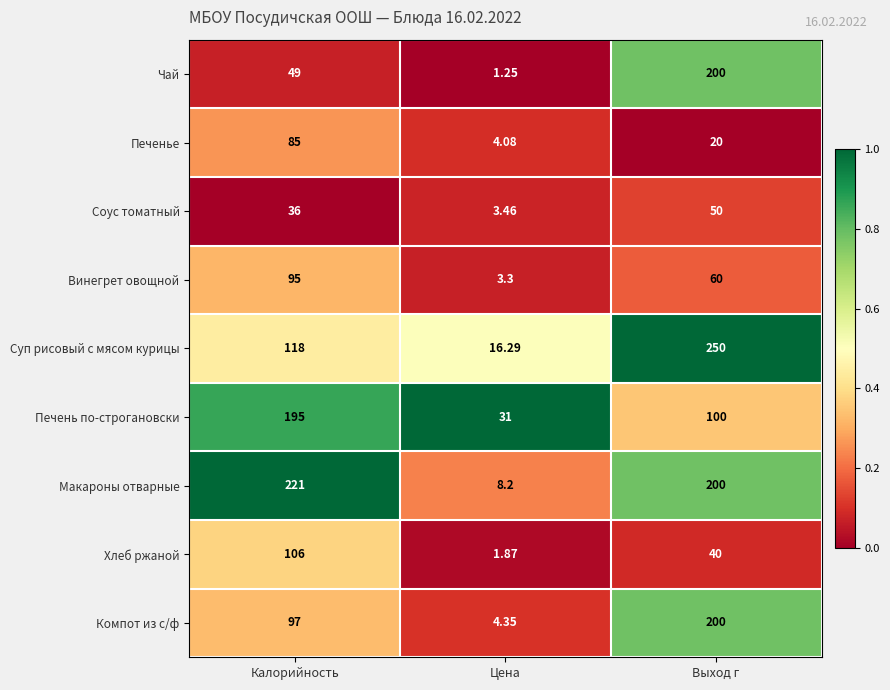

Which category has the lowest value across all series?

Цена